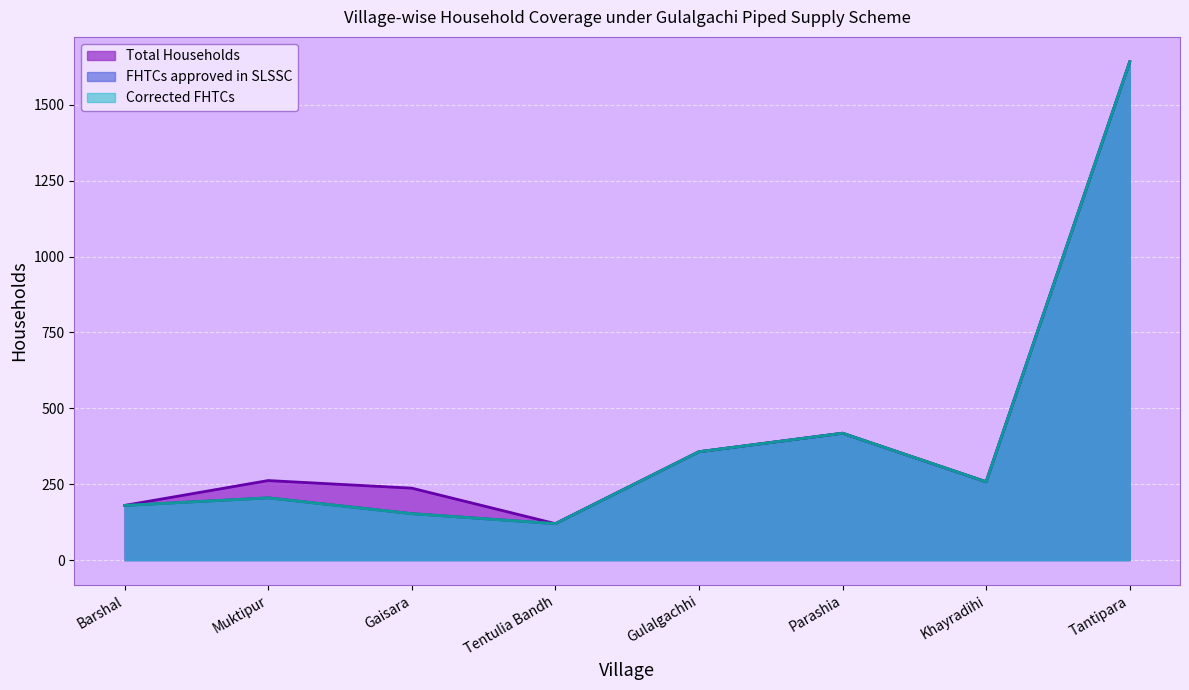

How many values in the Corrected FHTCs series exceed 258?

3